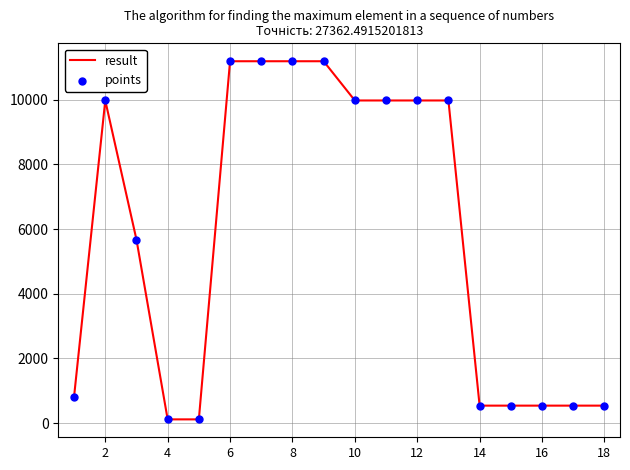

What is the maximum value shown in the chart?

11188.2